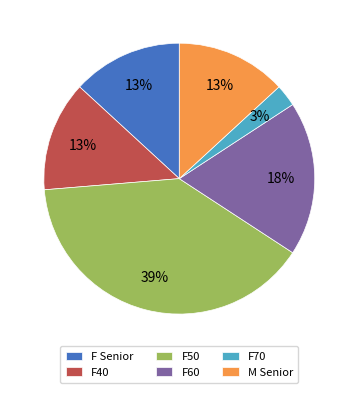

Does F60 account for over 50% of the chart?

No